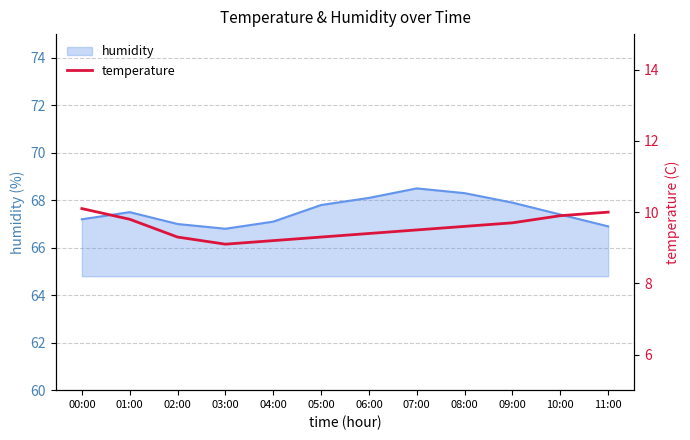

What is the maximum value for humidity?

68.5